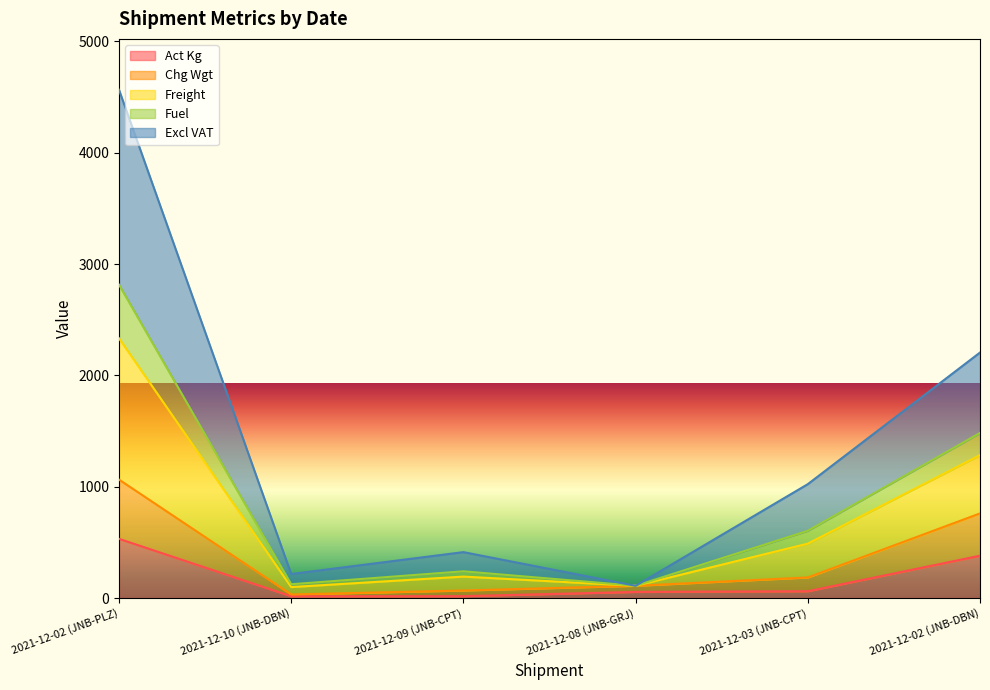

True or false: Fuel has more than 1 interior local peaks.

False